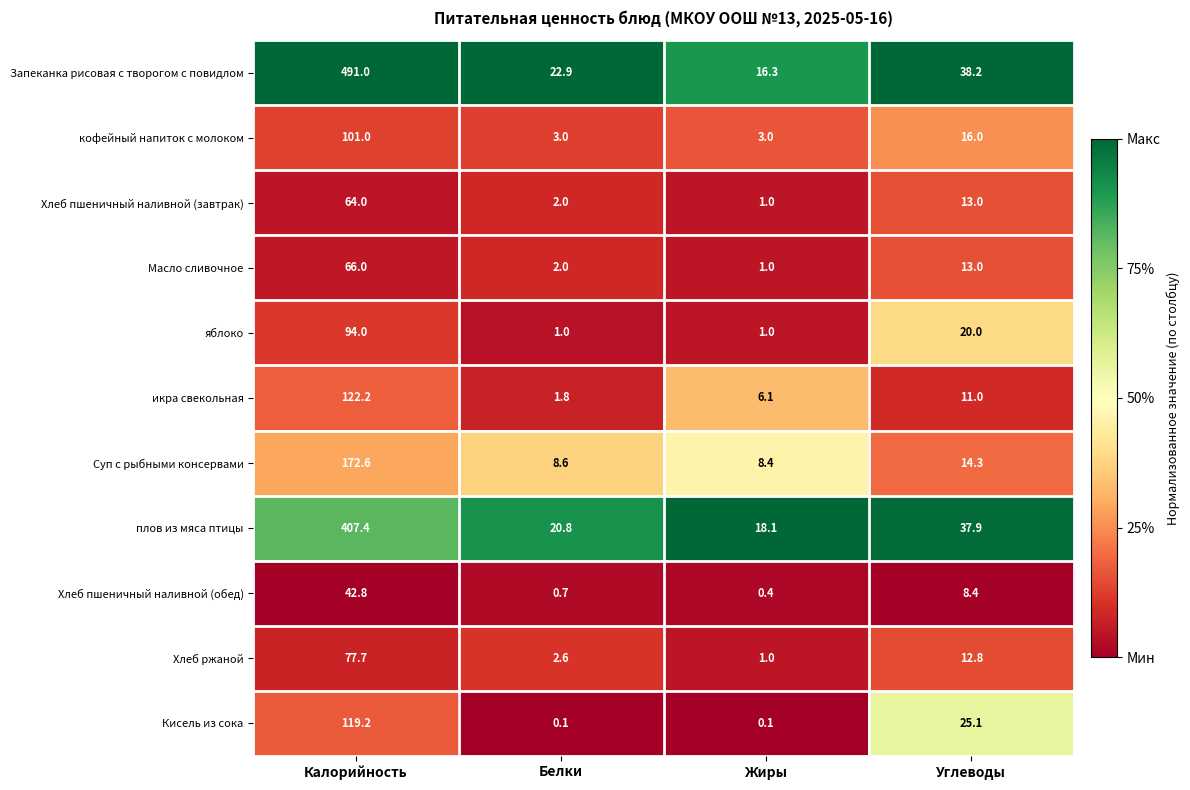

What is the sum of the яблоко values at Углеводы and Жиры?

21.0